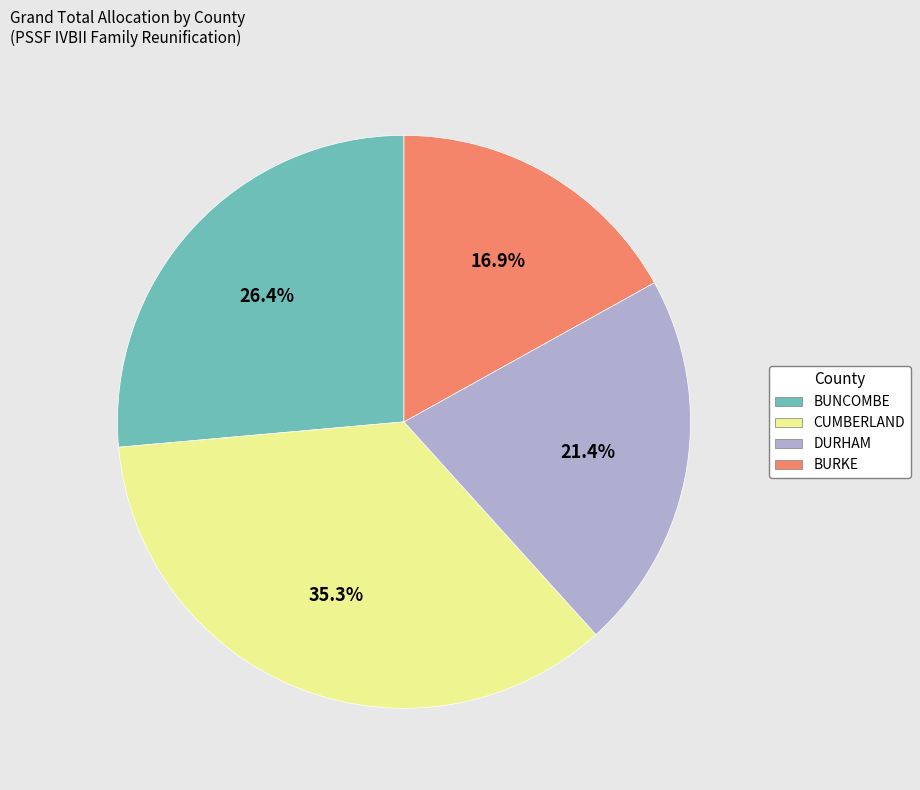

Is there any slice that represents more than half of the pie?

No